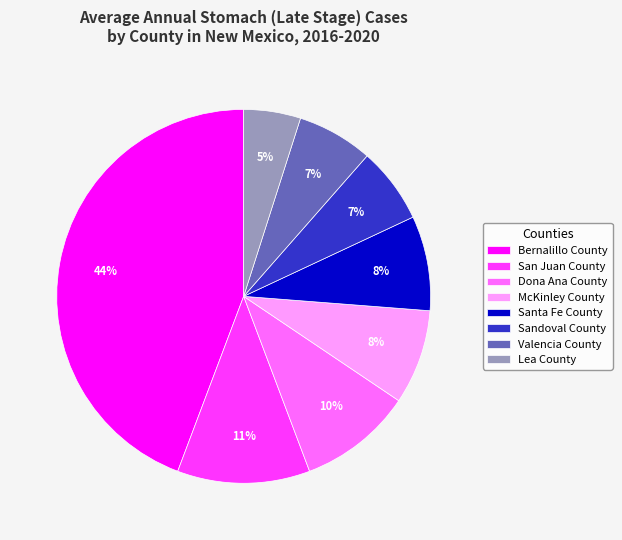

Do San Juan County and Santa Fe County together represent more than half of the pie?

No